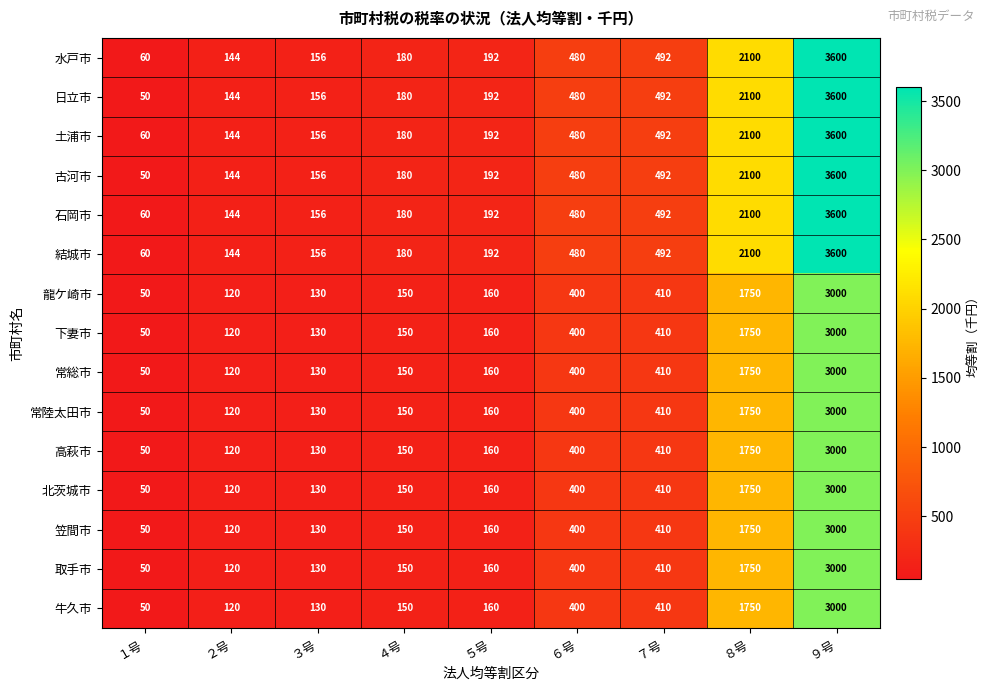

How many distinct data groups are displayed?

15